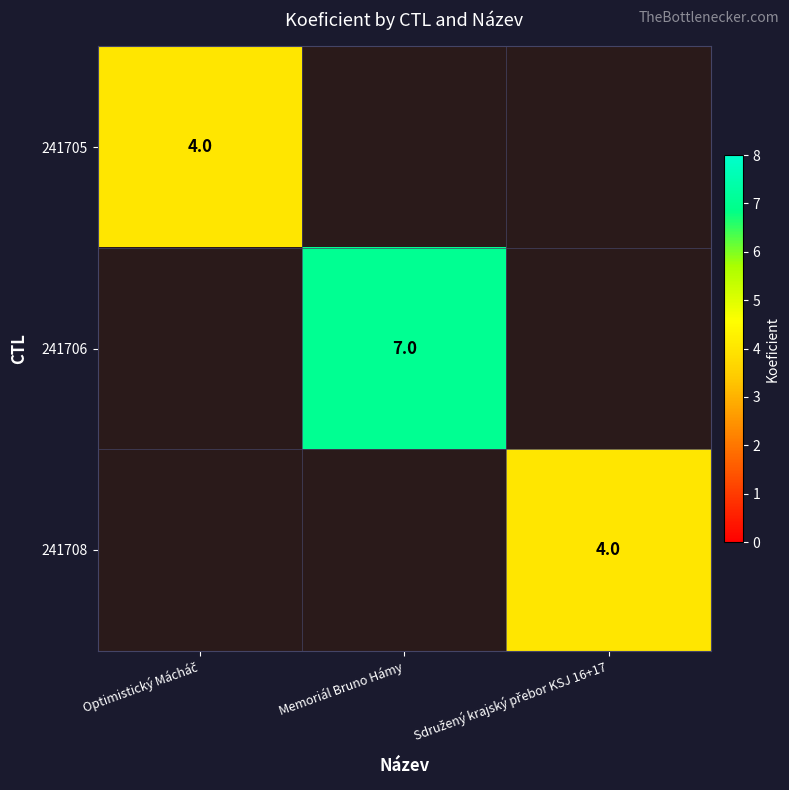

Is the value of 241706 at Sdružený krajský přebor KSJ 16+17 greater than the value of 241708 at Optimistický Mácháč?

No